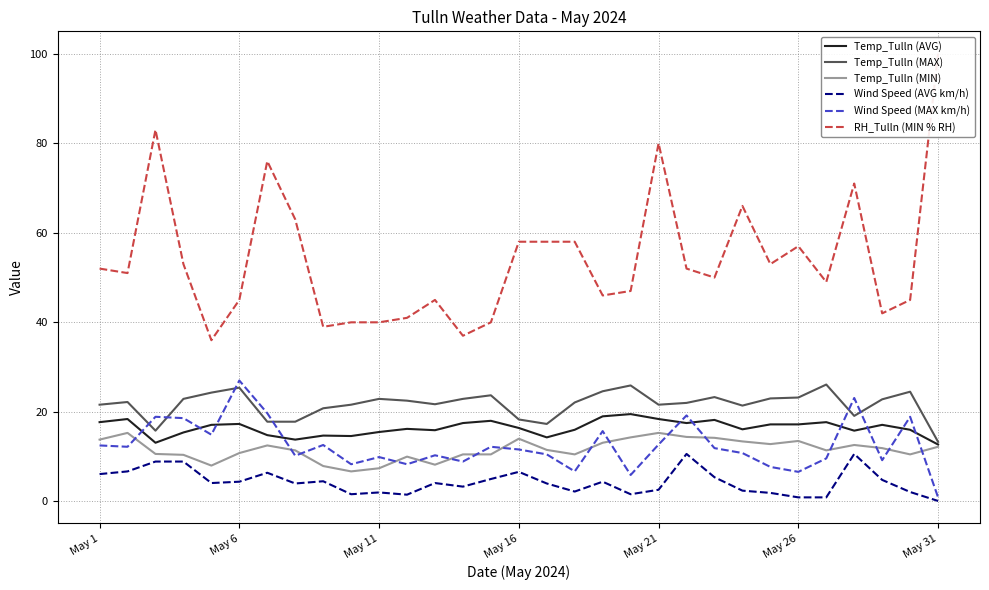

Which series has the widest spread of values?

RH_Tulln (MIN % RH)